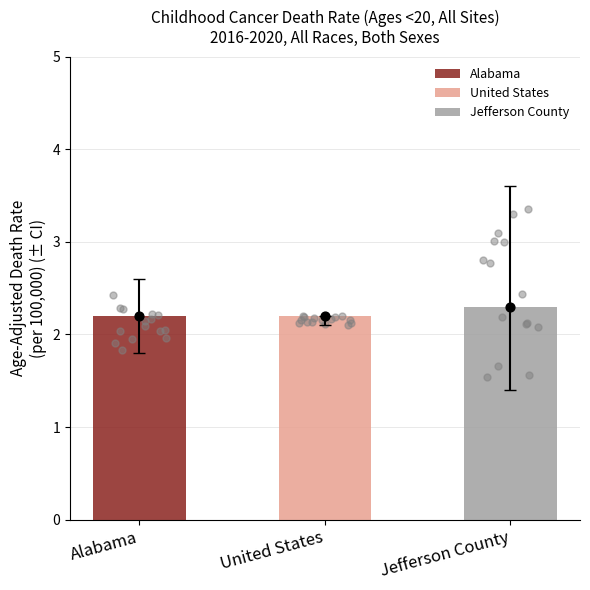

Between Alabama and United States, which is larger?

Alabama